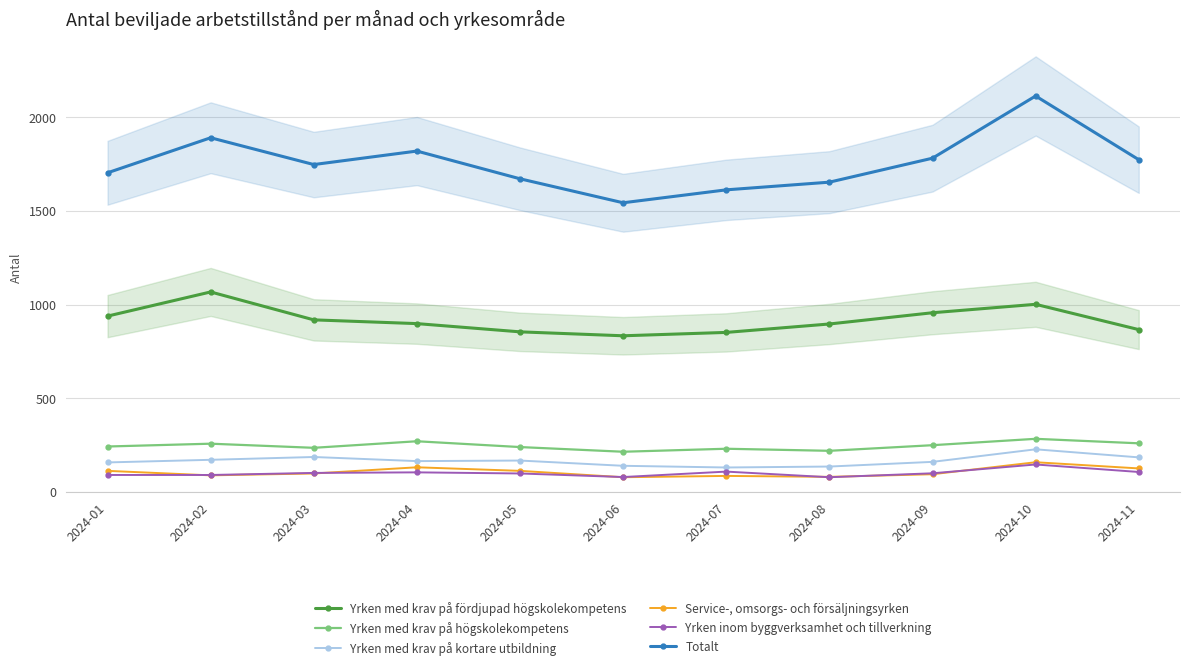

List the labels in order of Totalt value, largest first.

2024-10, 2024-02, 2024-04, 2024-09, 2024-11, 2024-03, 2024-01, 2024-05, 2024-08, 2024-07, 2024-06